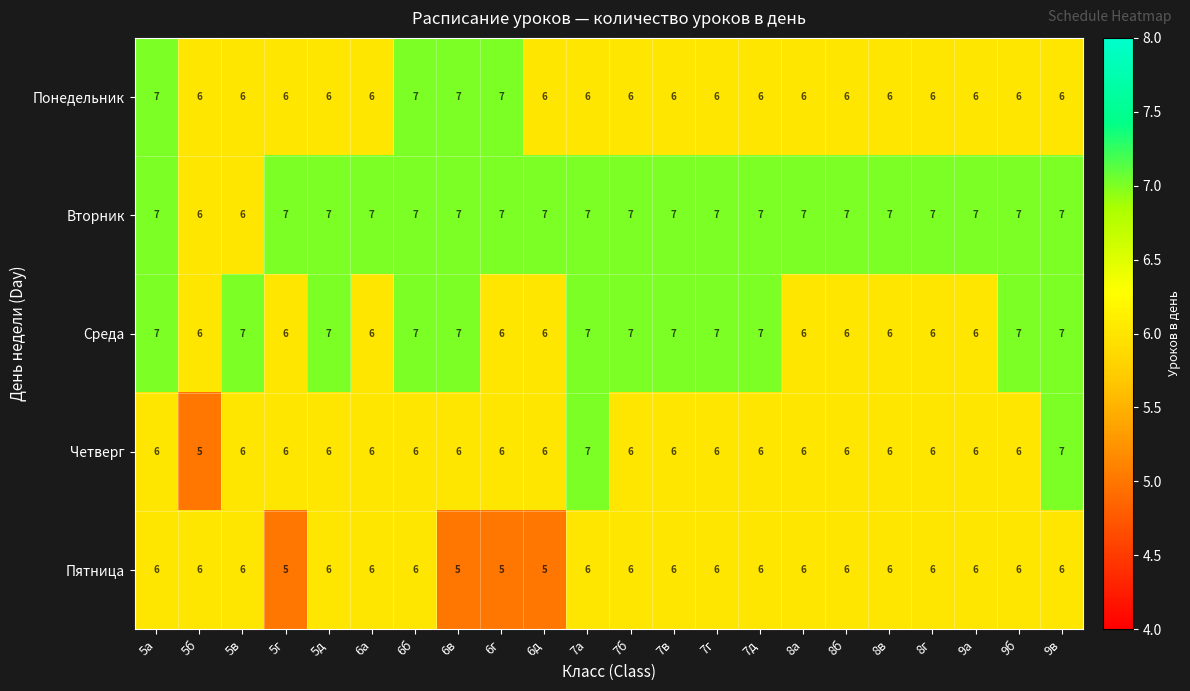

The value of Пятница at 9б is 6. True or false?

True